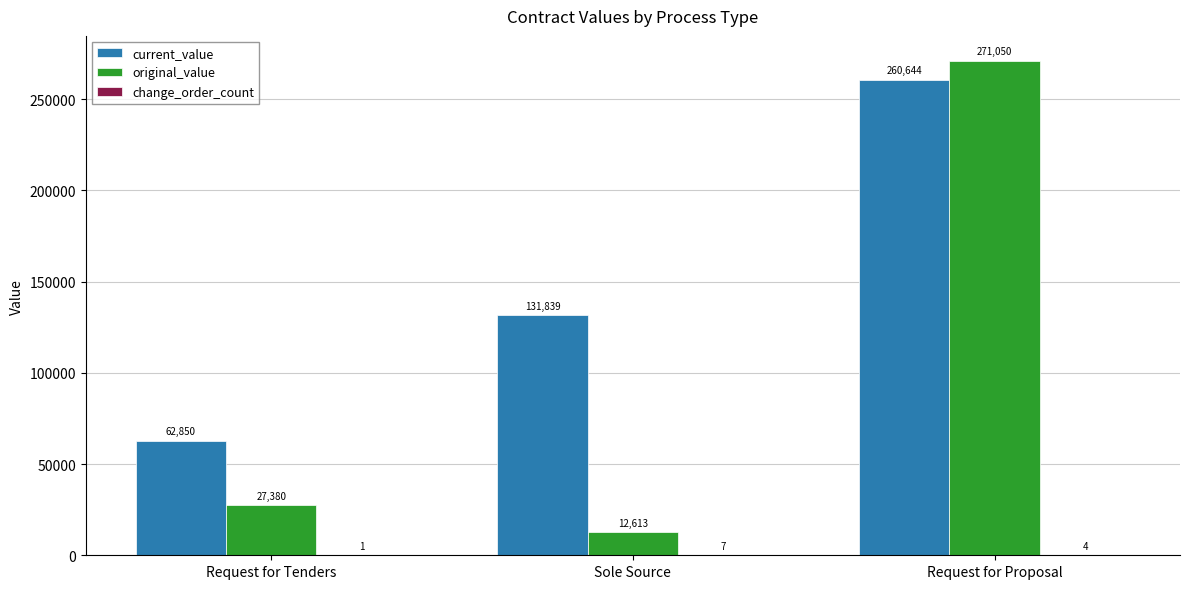

The value of current_value at Request for Proposal is 260644.2. True or false?

True